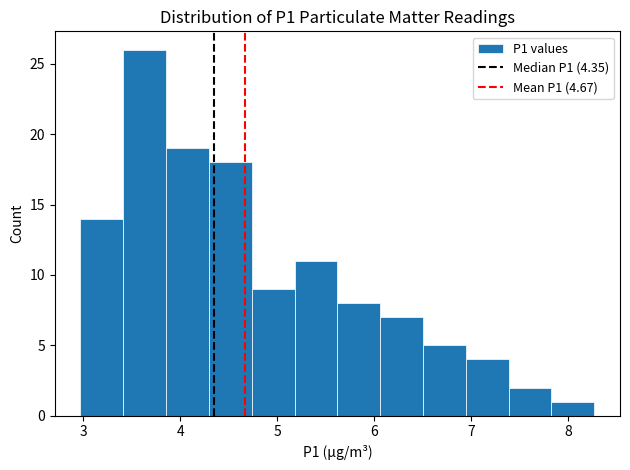

Reading left to right, transcribe this chart: for each bar, give the range it covers on the x-axis and its height. Neither the bar edges nor the heights are printed on the chart, so give them approximately, as read against the axes.

3.0 to 3.4: 14
3.4 to 3.9: 26
3.9 to 4.3: 19
4.3 to 4.7: 18
4.7 to 5.2: 9
5.2 to 5.6: 11
5.6 to 6.1: 8
6.1 to 6.5: 7
6.5 to 6.9: 5
6.9 to 7.4: 4
7.4 to 7.8: 2
7.8 to 8.3: 1